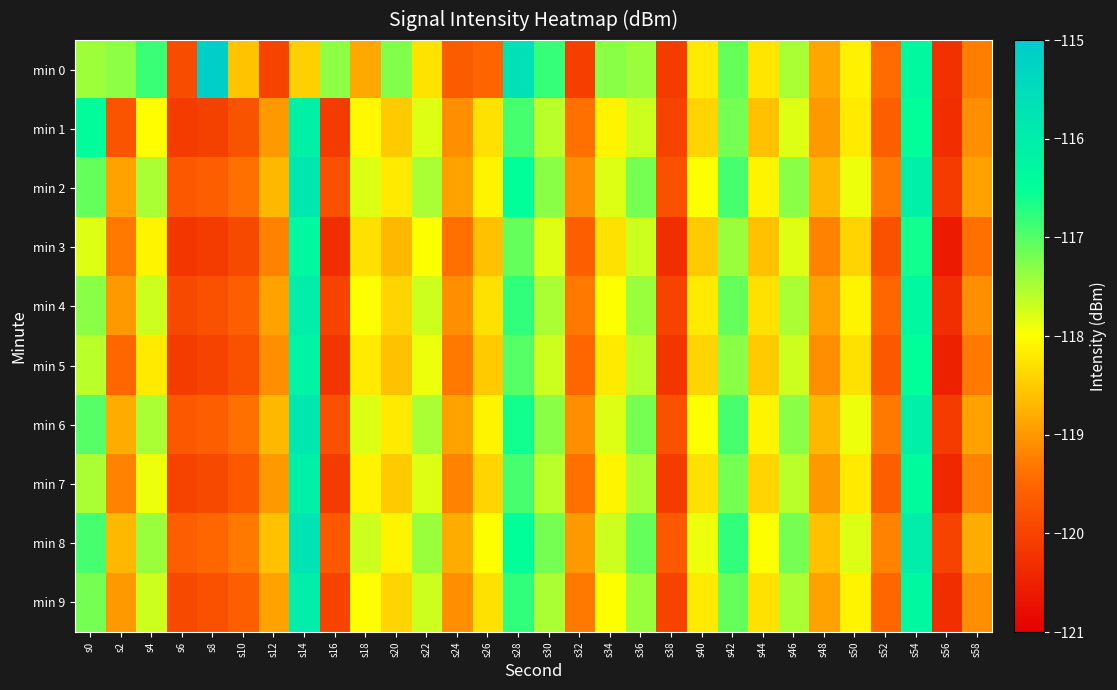

Reading right to left, extract all data points from this chart.

min 0: s58=-119.3	s56=-120.3	s54=-116.3	s52=-119.4	s50=-118.1	s48=-118.9	s46=-117.5	s44=-118.2	s42=-117.1	s40=-118.2	s38=-120.1	s36=-117.4	s34=-117.3	s32=-120.1	s30=-116.8	s28=-115.6	s26=-119.5	s24=-119.6	s22=-118.3	s20=-117.3	s18=-118.8	s16=-117.3	s14=-118.4	s12=-120.0	s10=-118.6	s8=-115.1	s6=-119.9	s4=-116.8	s2=-117.3	s0=-117.4
min 1: s58=-119.1	s56=-120.3	s54=-116.5	s52=-119.6	s50=-118.2	s48=-119.0	s46=-117.8	s44=-118.6	s42=-117.2	s40=-118.4	s38=-120.0	s36=-117.7	s34=-118.1	s32=-119.4	s30=-117.6	s28=-116.9	s26=-118.3	s24=-119.1	s22=-117.8	s20=-118.5	s18=-118.1	s16=-120.1	s14=-116.1	s12=-119.0	s10=-119.8	s8=-120.0	s6=-120.1	s4=-118.0	s2=-119.7	s0=-116.4
min 2: s58=-118.9	s56=-120.1	s54=-116.1	s52=-119.3	s50=-117.9	s48=-118.7	s46=-117.3	s44=-118.1	s42=-116.9	s40=-118.0	s38=-119.8	s36=-117.2	s34=-117.8	s32=-119.1	s30=-117.3	s28=-116.5	s26=-118.1	s24=-118.9	s22=-117.5	s20=-118.2	s18=-117.8	s16=-119.8	s14=-115.8	s12=-118.7	s10=-119.4	s8=-119.6	s6=-119.7	s4=-117.5	s2=-118.9	s0=-117.1
min 3: s58=-119.4	s56=-120.6	s54=-116.6	s52=-119.8	s50=-118.4	s48=-119.2	s46=-117.8	s44=-118.6	s42=-117.4	s40=-118.5	s38=-120.3	s36=-117.7	s34=-118.3	s32=-119.6	s30=-117.8	s28=-117.1	s26=-118.6	s24=-119.4	s22=-118.0	s20=-118.7	s18=-118.3	s16=-120.3	s14=-116.3	s12=-119.2	s10=-119.9	s8=-120.1	s6=-120.2	s4=-118.1	s2=-119.3	s0=-117.8
min 4: s58=-119.1	s56=-120.3	s54=-116.3	s52=-119.5	s50=-118.1	s48=-118.9	s46=-117.5	s44=-118.3	s42=-117.1	s40=-118.2	s38=-120.0	s36=-117.4	s34=-118.0	s32=-119.3	s30=-117.5	s28=-116.8	s26=-118.3	s24=-119.1	s22=-117.7	s20=-118.4	s18=-118.0	s16=-120.0	s14=-116.0	s12=-118.9	s10=-119.6	s8=-119.8	s6=-119.9	s4=-117.7	s2=-119.0	s0=-117.3
min 5: s58=-119.3	s56=-120.5	s54=-116.5	s52=-119.7	s50=-118.3	s48=-119.1	s46=-117.7	s44=-118.5	s42=-117.3	s40=-118.4	s38=-120.2	s36=-117.6	s34=-118.2	s32=-119.5	s30=-117.7	s28=-117.0	s26=-118.5	s24=-119.3	s22=-117.9	s20=-118.6	s18=-118.2	s16=-120.2	s14=-116.2	s12=-119.1	s10=-119.8	s8=-120.0	s6=-120.1	s4=-118.2	s2=-119.5	s0=-117.6
min 6: s58=-118.9	s56=-120.1	s54=-116.1	s52=-119.3	s50=-117.9	s48=-118.7	s46=-117.3	s44=-118.1	s42=-116.9	s40=-118.0	s38=-119.8	s36=-117.2	s34=-117.8	s32=-119.1	s30=-117.3	s28=-116.6	s26=-118.1	s24=-118.9	s22=-117.5	s20=-118.2	s18=-117.8	s16=-119.8	s14=-115.8	s12=-118.7	s10=-119.4	s8=-119.6	s6=-119.7	s4=-117.5	s2=-118.8	s0=-117.0
min 7: s58=-119.2	s56=-120.4	s54=-116.4	s52=-119.6	s50=-118.2	s48=-119.0	s46=-117.6	s44=-118.4	s42=-117.2	s40=-118.3	s38=-120.1	s36=-117.5	s34=-118.1	s32=-119.4	s30=-117.6	s28=-116.9	s26=-118.4	s24=-119.2	s22=-117.8	s20=-118.5	s18=-118.1	s16=-120.1	s14=-116.1	s12=-119.0	s10=-119.7	s8=-119.9	s6=-120.0	s4=-117.9	s2=-119.2	s0=-117.5
min 8: s58=-118.8	s56=-120.0	s54=-116.0	s52=-119.2	s50=-117.8	s48=-118.6	s46=-117.2	s44=-118.0	s42=-116.8	s40=-117.9	s38=-119.7	s36=-117.1	s34=-117.7	s32=-119.0	s30=-117.2	s28=-116.5	s26=-118.0	s24=-118.8	s22=-117.4	s20=-118.1	s18=-117.7	s16=-119.7	s14=-115.7	s12=-118.6	s10=-119.3	s8=-119.5	s6=-119.6	s4=-117.4	s2=-118.7	s0=-116.9
min 9: s58=-119.1	s56=-120.3	s54=-116.3	s52=-119.5	s50=-118.1	s48=-118.9	s46=-117.5	s44=-118.3	s42=-117.1	s40=-118.2	s38=-120.0	s36=-117.4	s34=-118.0	s32=-119.3	s30=-117.5	s28=-116.8	s26=-118.3	s24=-119.1	s22=-117.7	s20=-118.4	s18=-118.0	s16=-120.0	s14=-116.0	s12=-118.9	s10=-119.6	s8=-119.8	s6=-119.9	s4=-117.7	s2=-119.0	s0=-117.2